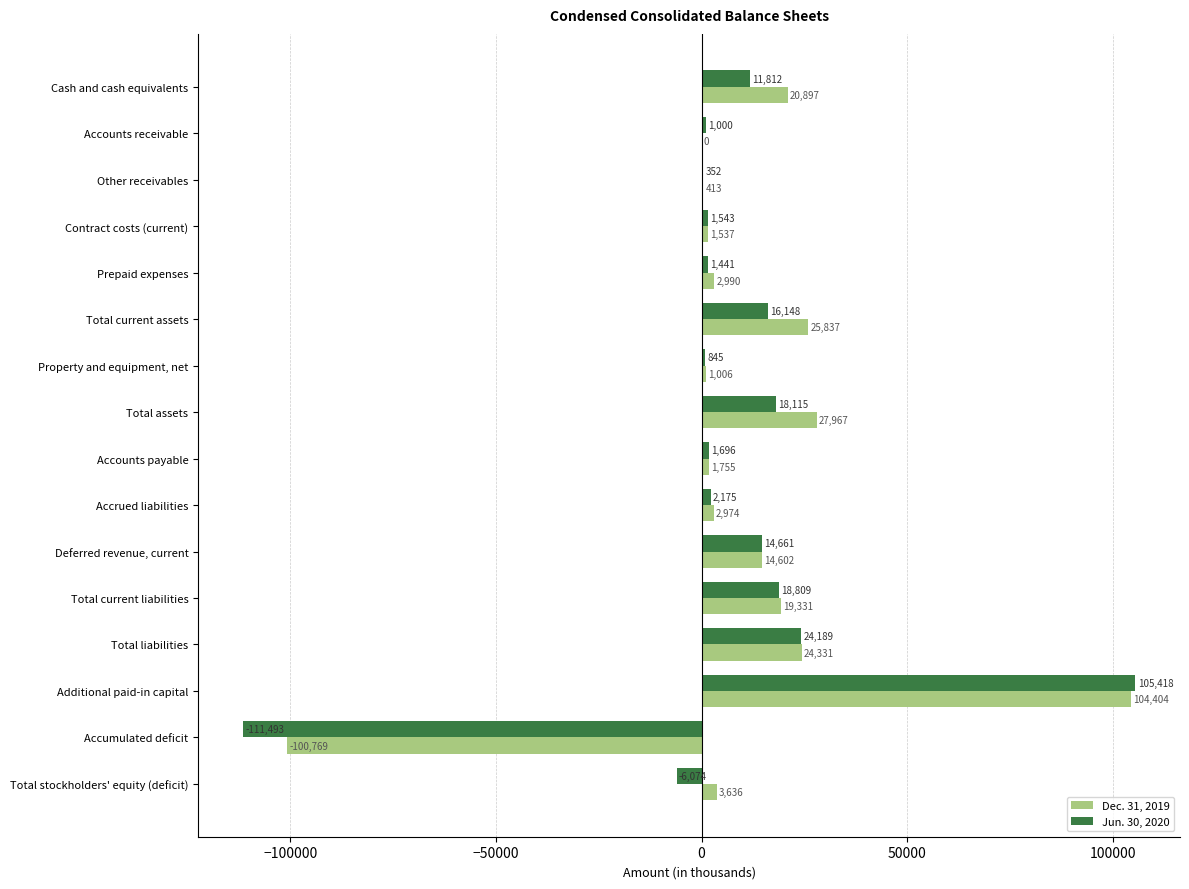

Where is Jun. 30, 2020 nearest to the value -3037?

Total stockholders' equity (deficit)